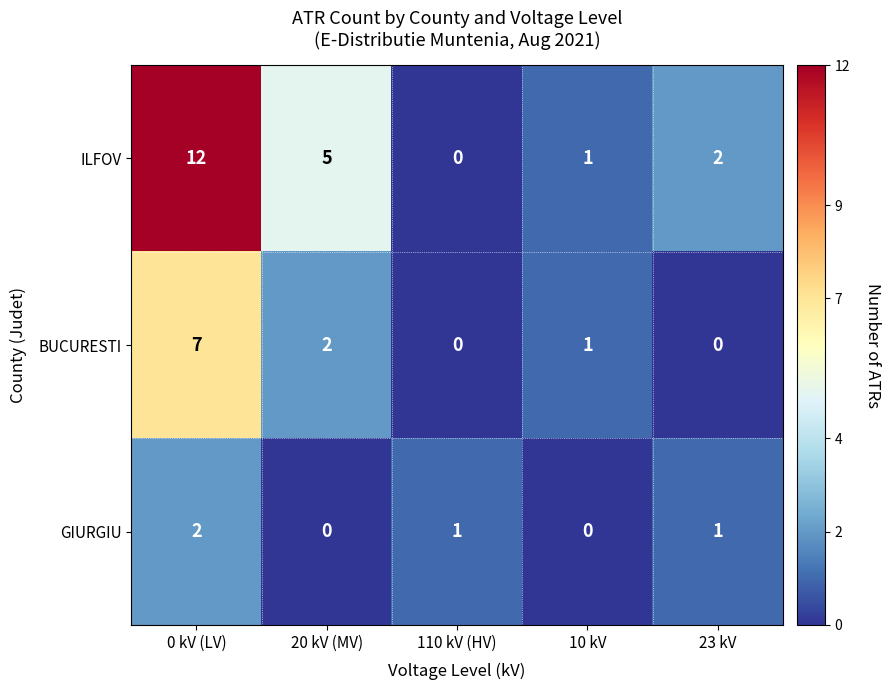

Is it true that BUCURESTI equals 3 at 0 kV (LV)?

False